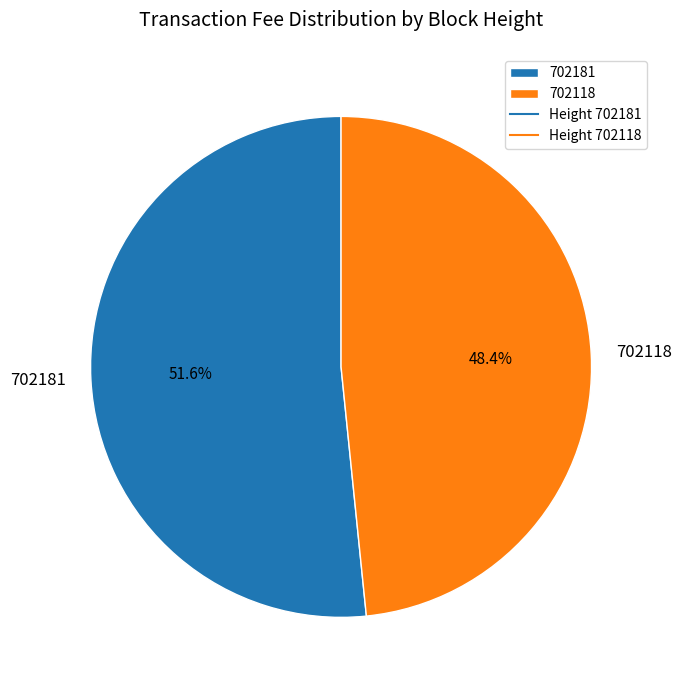

What is the smallest slice in the pie chart?

702118